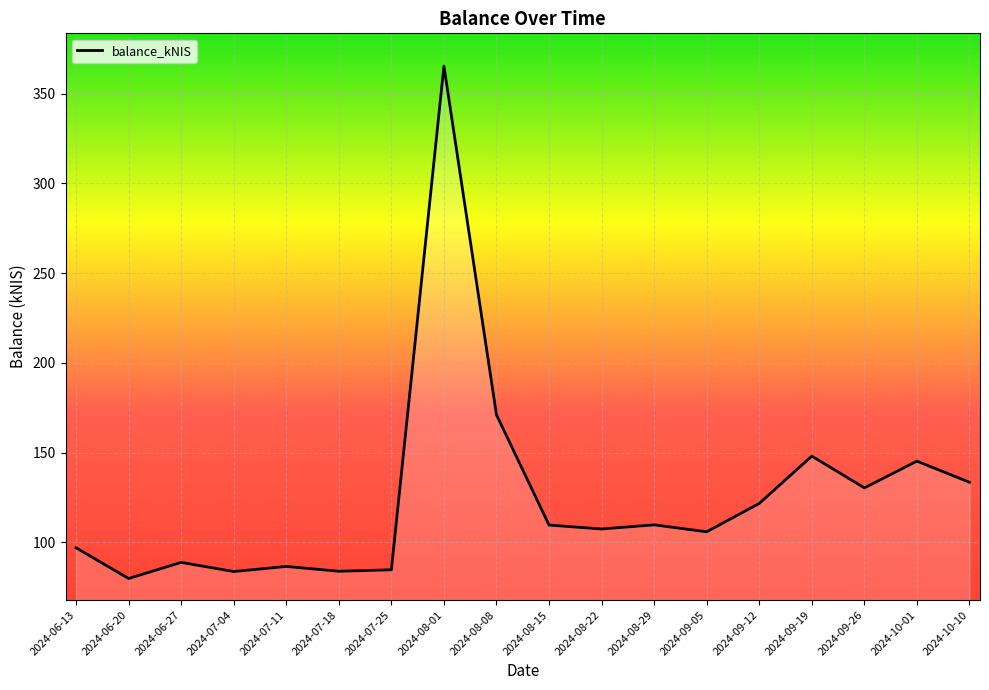

Where is the data nearest to the value 222?

2024-08-08